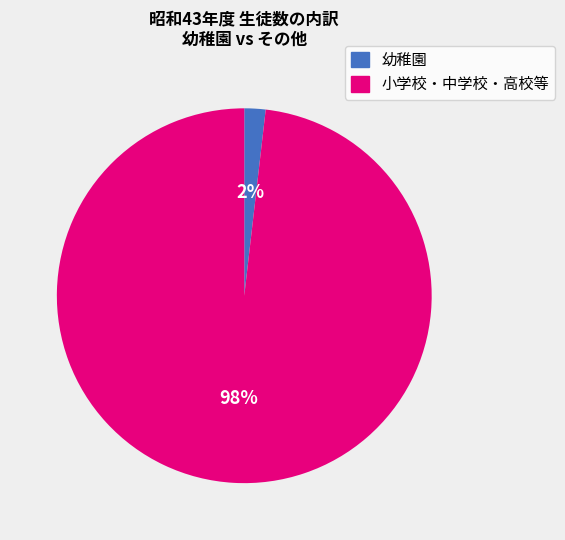

Is there any slice that represents more than half of the pie?

Yes